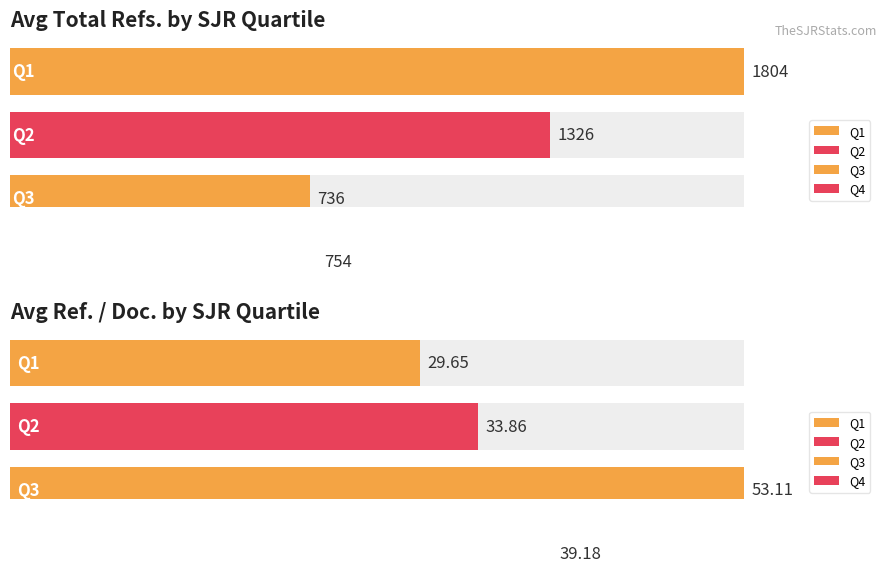

Rank the series by their maximum value, from lowest to highest.

Ref. / Doc., Total Refs.